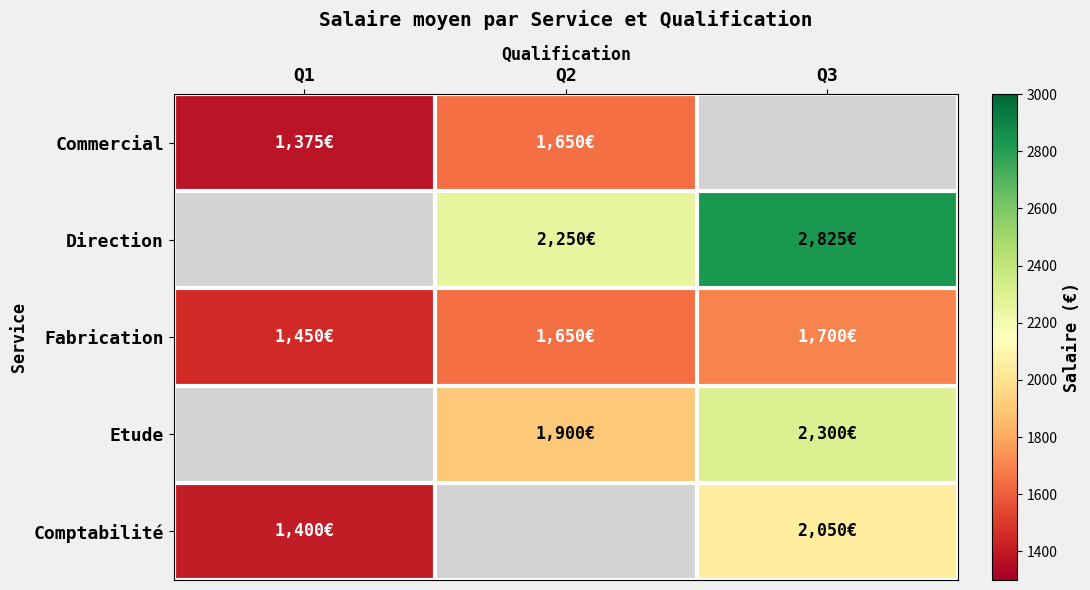

Rank the categories by Fabrication value from highest to lowest.

Q3, Q2, Q1